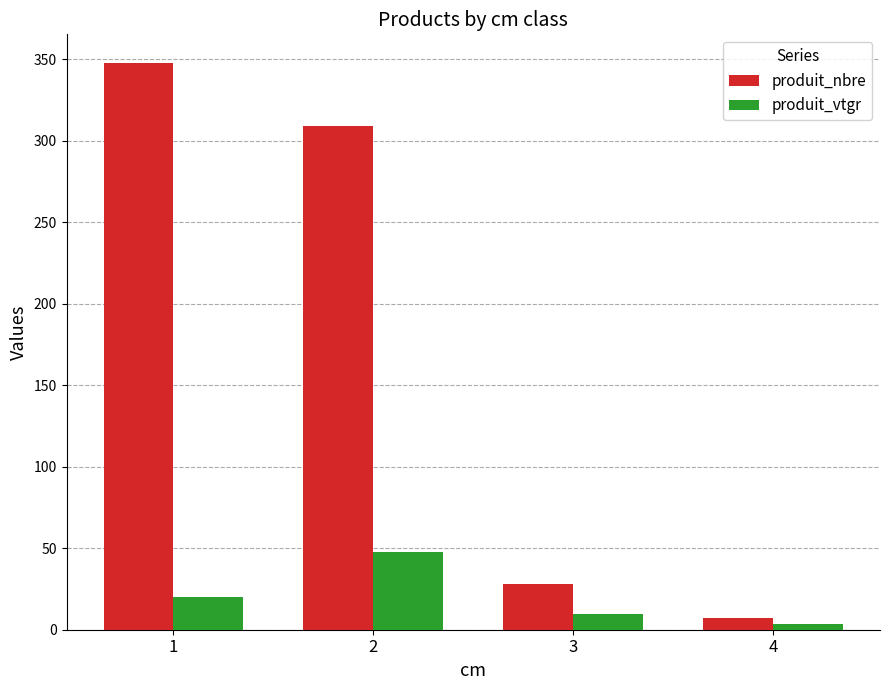

Which series has the largest total across all categories?

produit_nbre